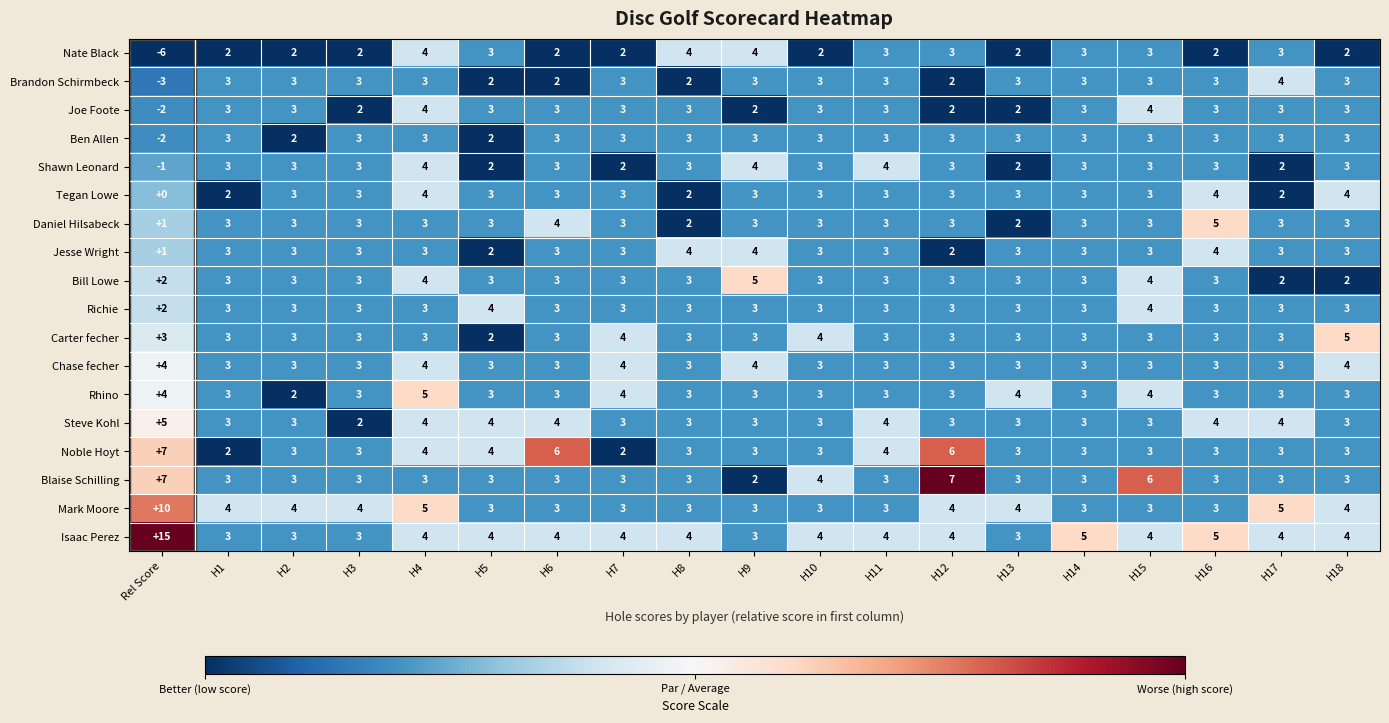

What is the highest value of the Bill Lowe series?

5